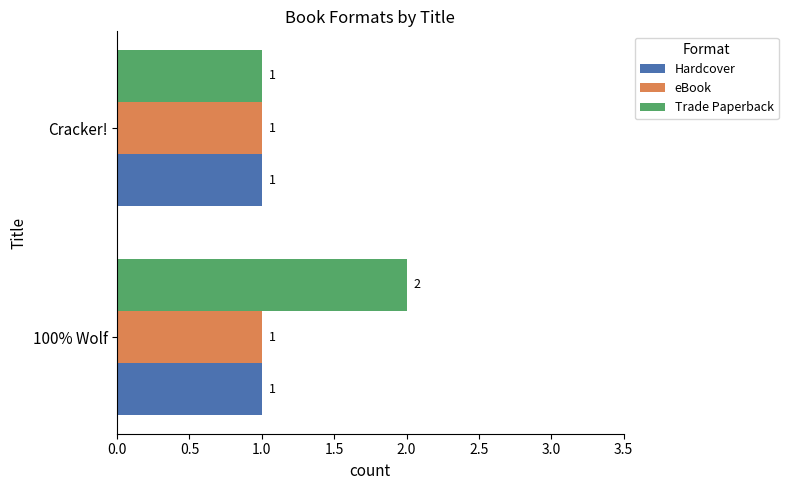

Which series has the largest total across all categories?

Trade Paperback